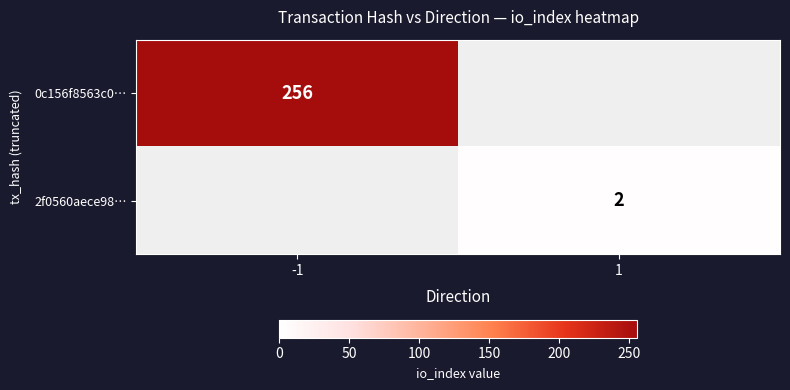

The value of 0c156f8563c0… at -1 is 256. True or false?

True